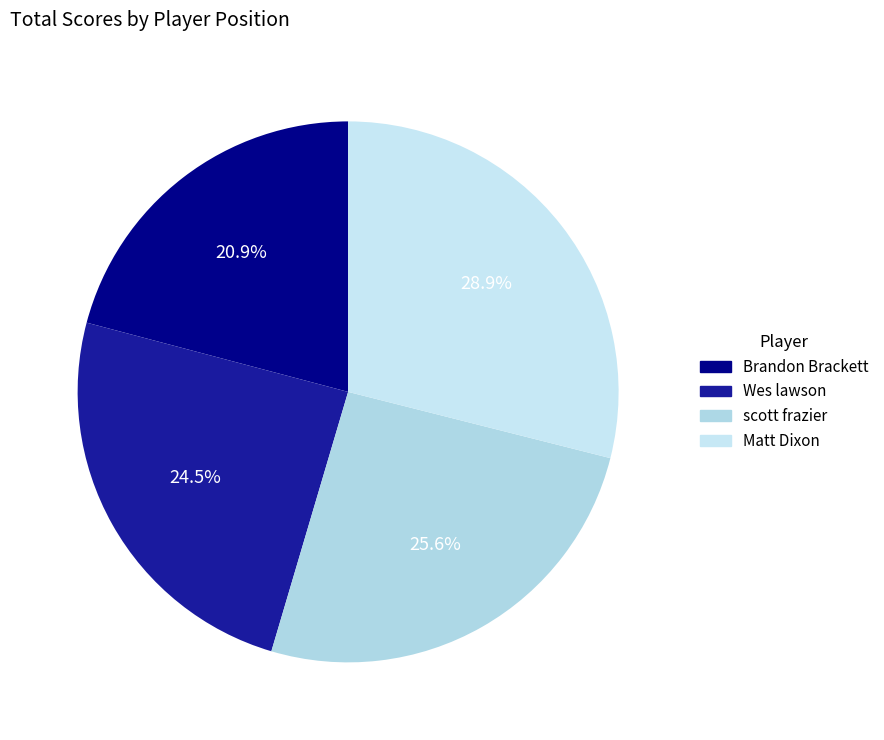

Which category has the biggest portion of the pie?

Matt Dixon